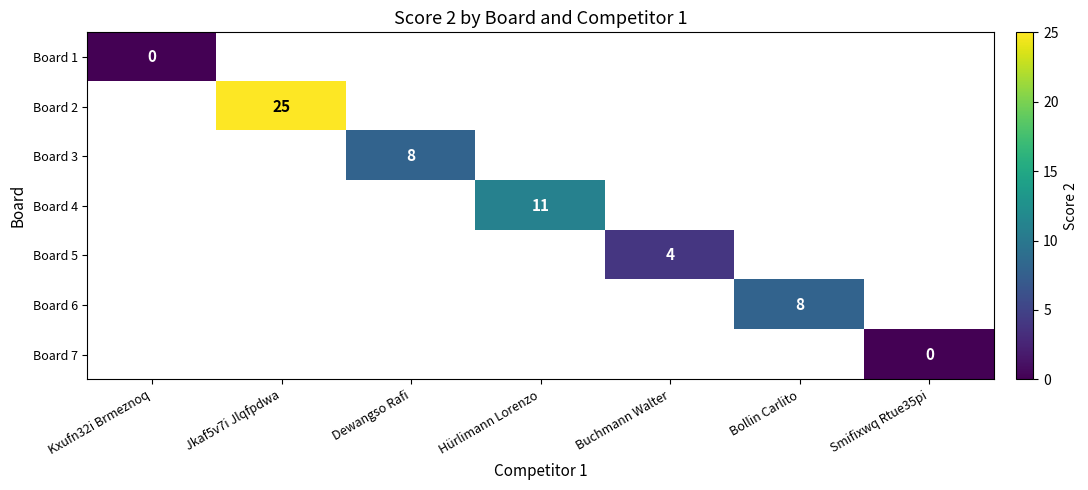

How many distinct data groups are displayed?

7